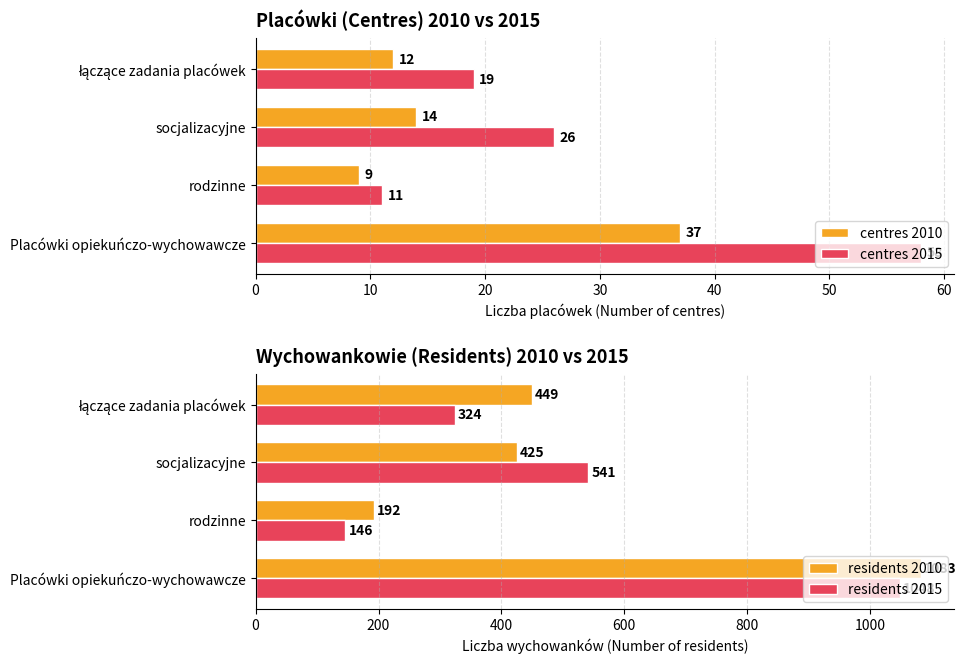

Rank the series by their maximum value, from highest to lowest.

residents 2010, residents 2015, centres 2015, centres 2010